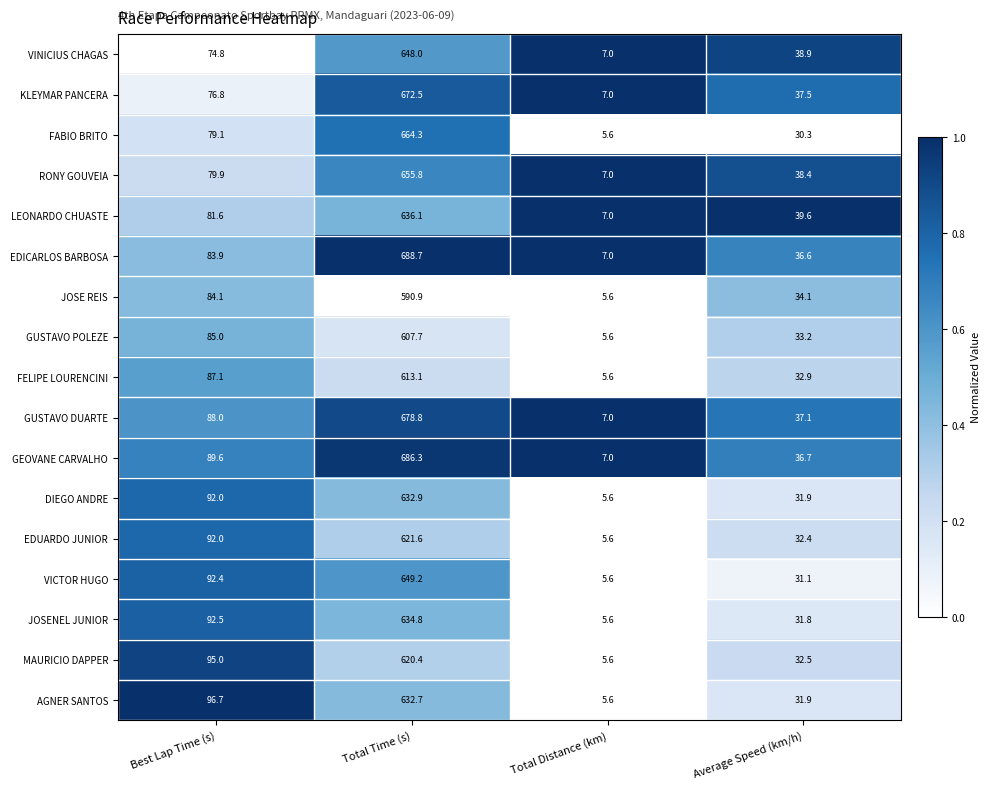

Is the value of LEONARDO CHUASTE at Total Time (s) greater than the value of AGNER SANTOS at Total Time (s)?

Yes